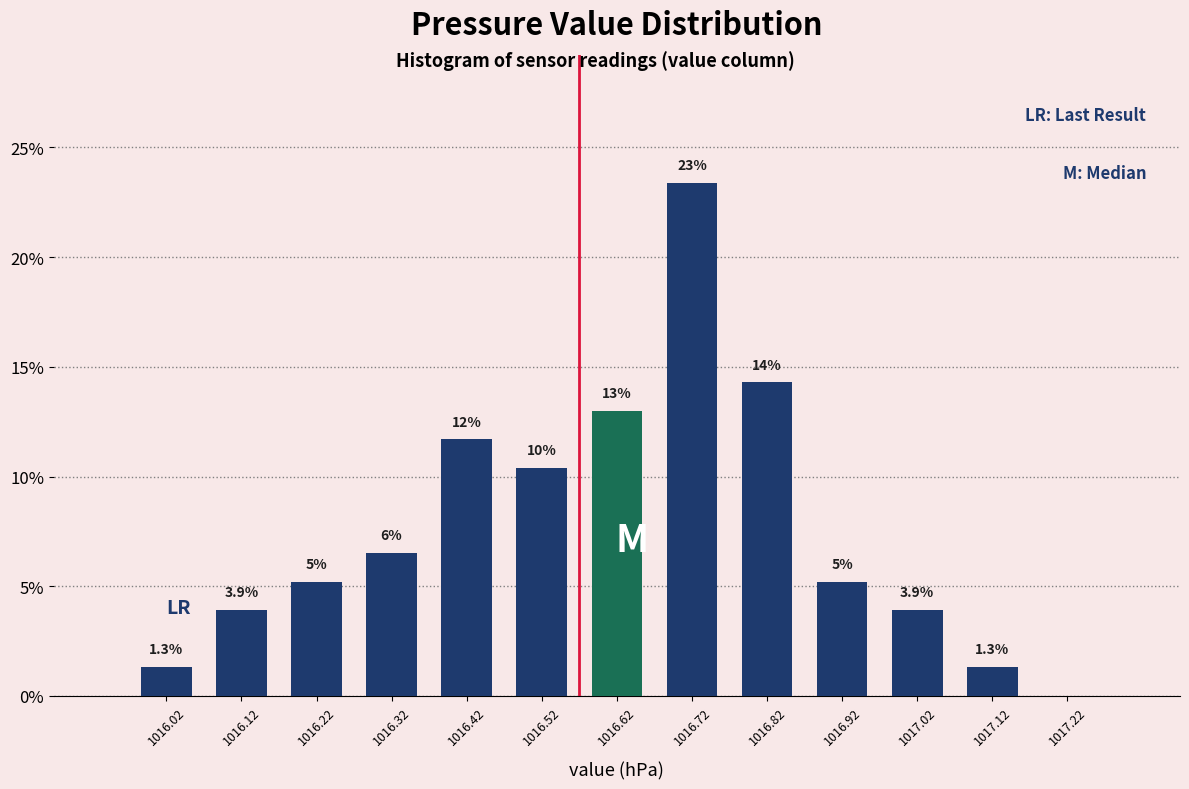

Are the bars horizontal?

No